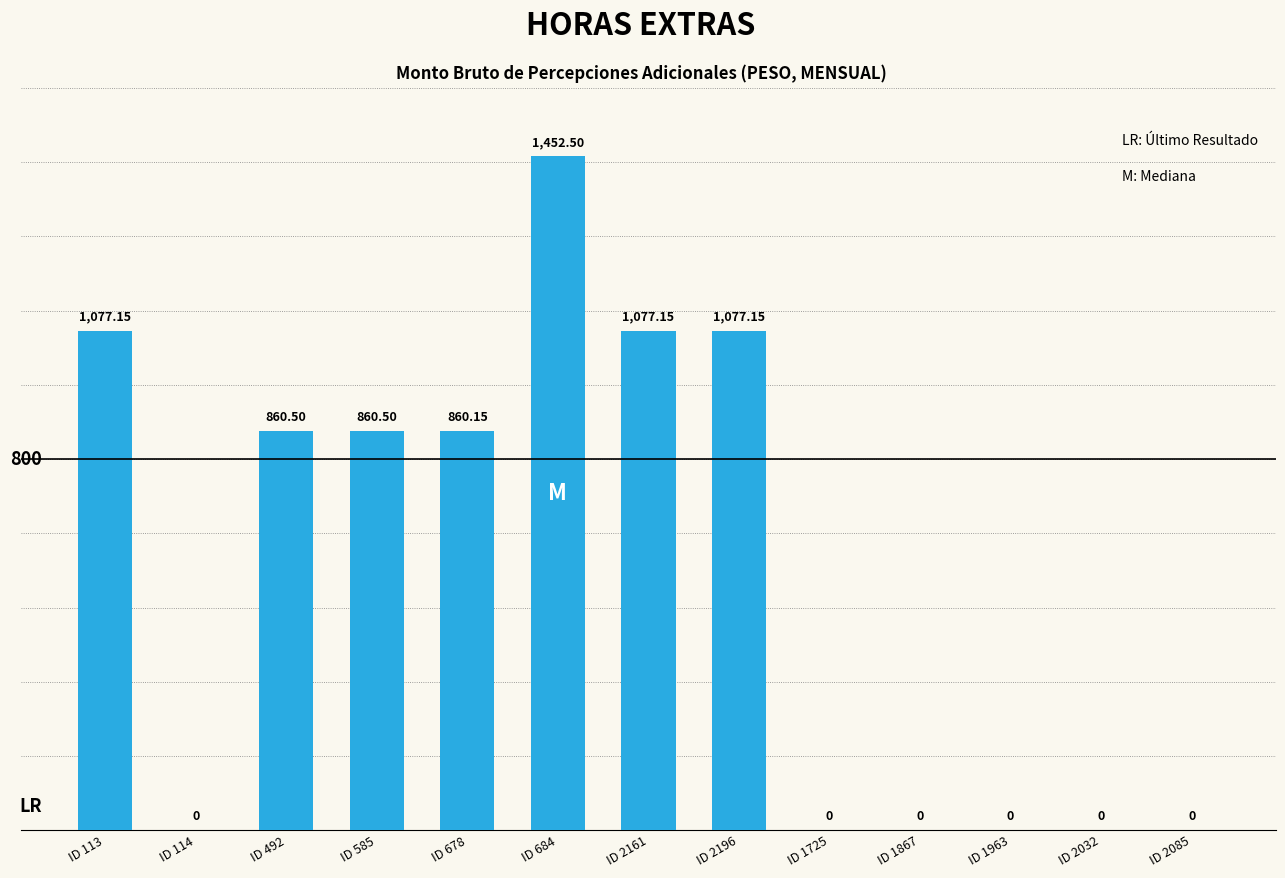

Between ID 2085 and ID 492, which is larger?

ID 492